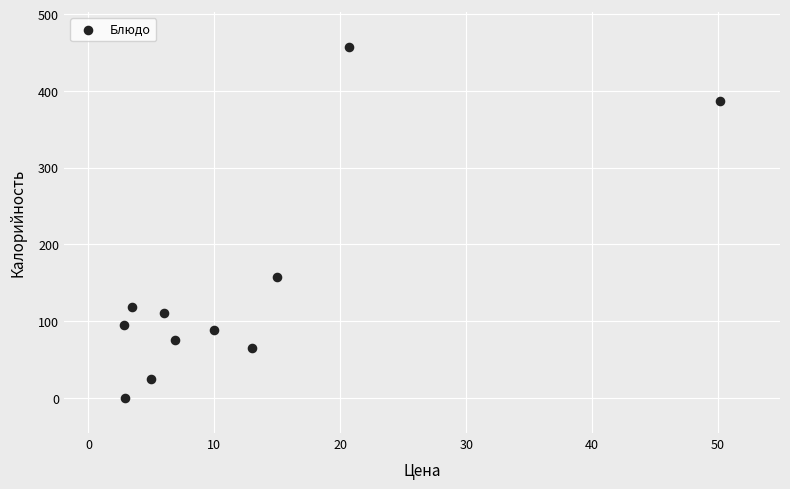

What Y value in the scatter plot is closest to 228?

157.8